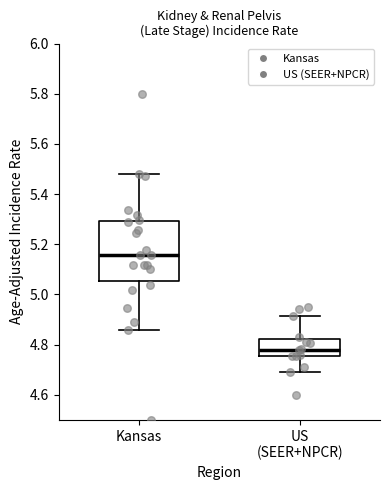

Reading left to right, read every box against the y-axis: the position of its median line, the range the box covers, and the ends of its whiskers. The values are not printed on the chart, so give them approximately, as read against the axis.

Kansas: median 5.16, box 5.06 to 5.30, whiskers 4.86 to 5.48
US (SEER+NPCR): median 4.78, box 4.76 to 4.82, whiskers 4.70 to 4.92